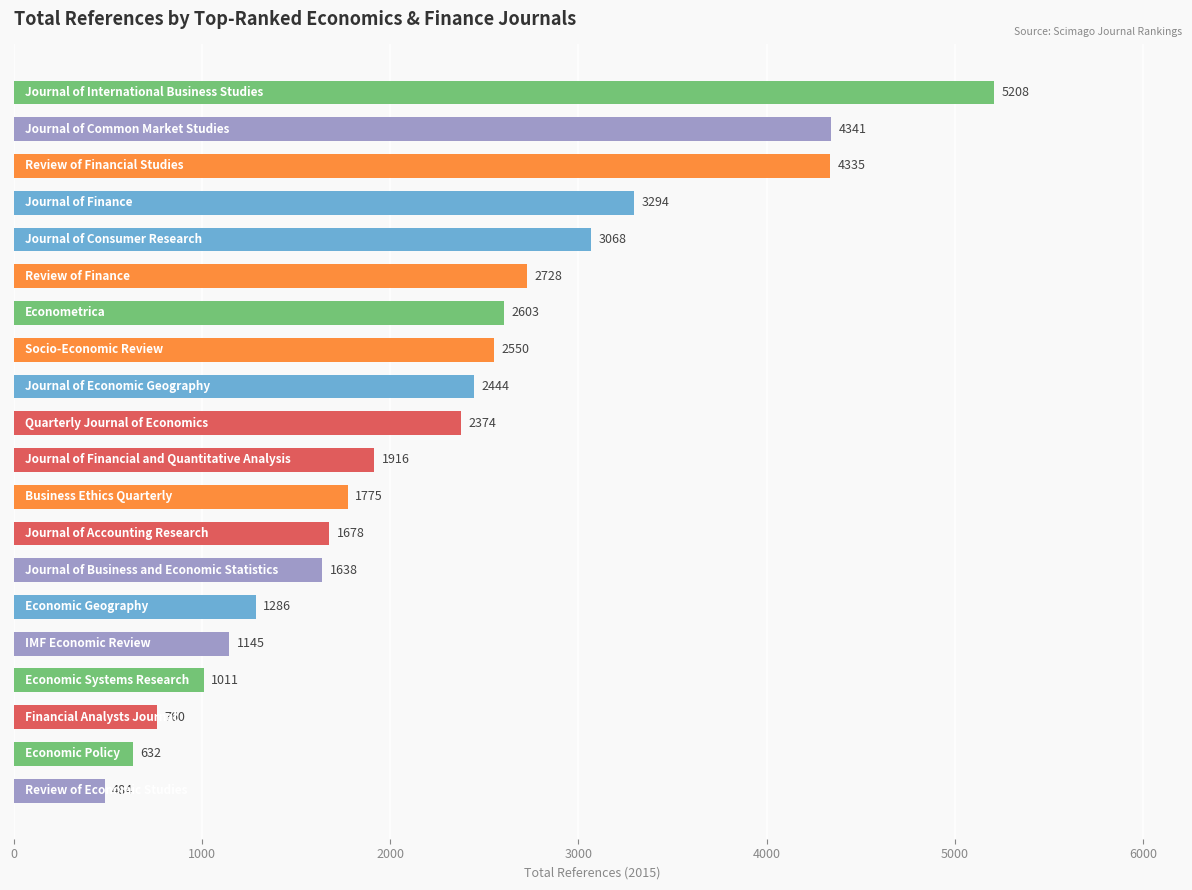

What is the difference between the second highest and minimum values?

3857